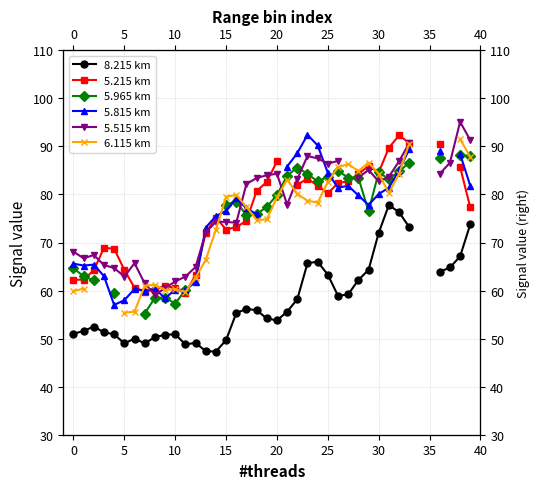

True or false: 8.215 km has more than 1 points higher than both neighbors.

True